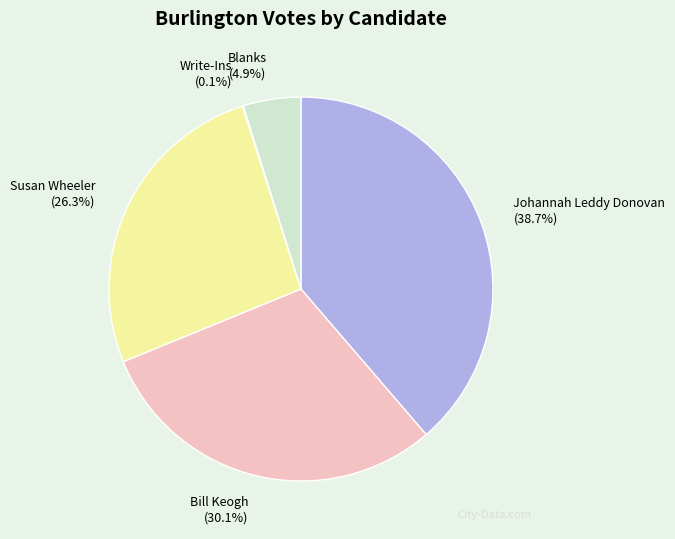

To the nearest percent, what is the difference between the largest and smallest slice percentages?

39%